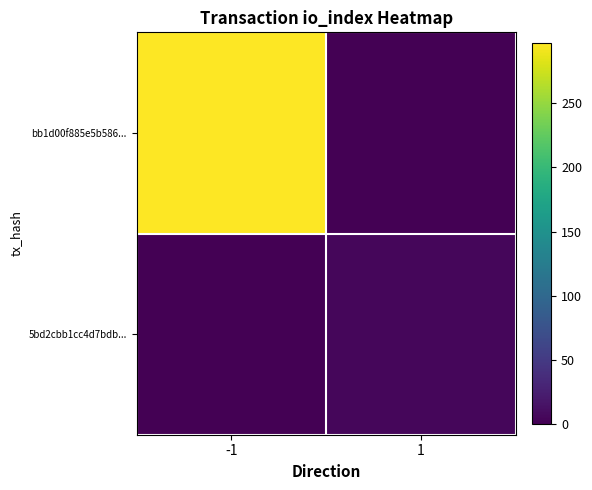

Reading right to left, extract all data points from this chart.

bb1d00f885e5b586...: 1=0	-1=297
5bd2cbb1cc4d7bdb...: 1=5	-1=0